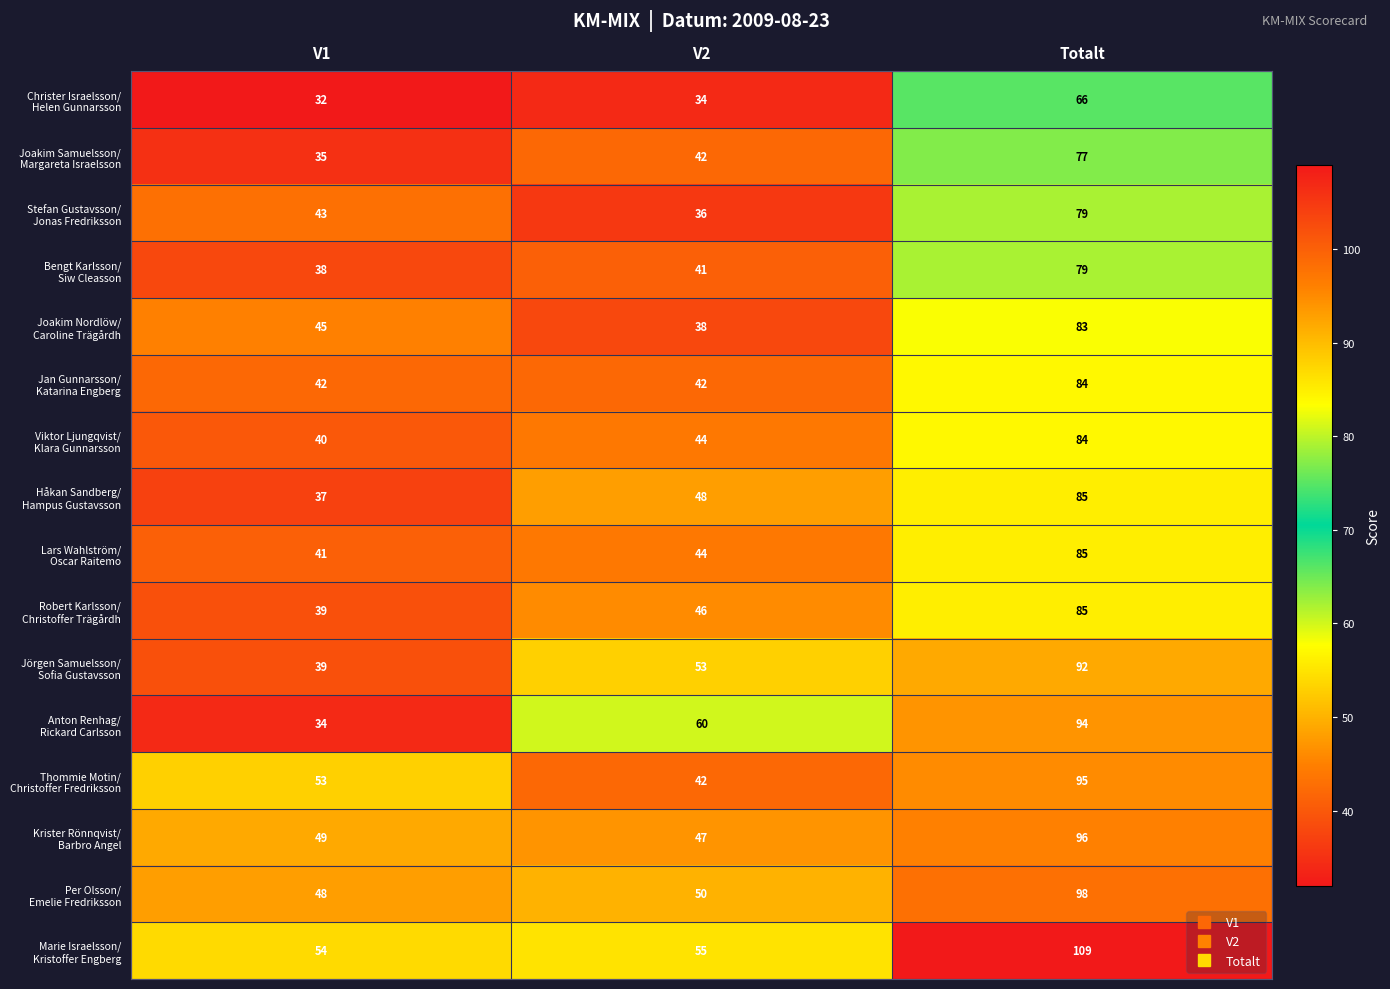

What is the difference between the highest and lowest values at V2?

26